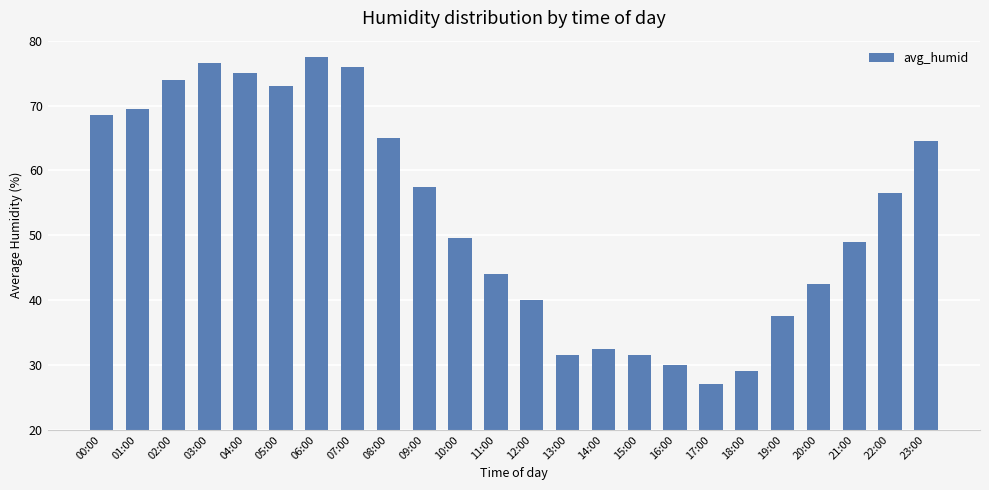

What position from the right is 03:00?

21